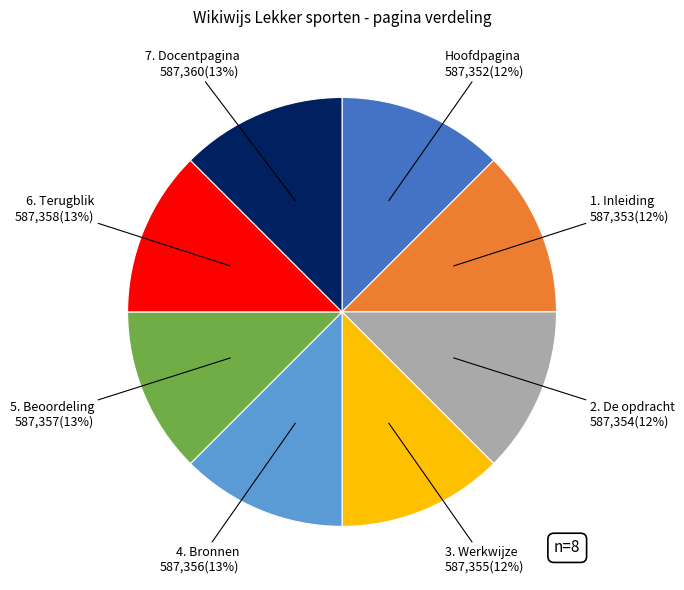

True or false: 4. Bronnen accounts for 21% of the total.

False